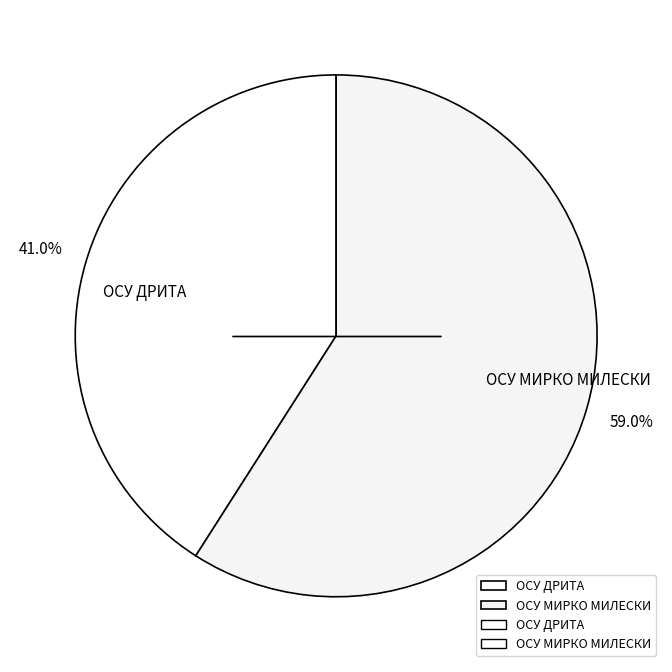

What is the majority slice?

ОСУ МИРКО МИЛЕСКИ